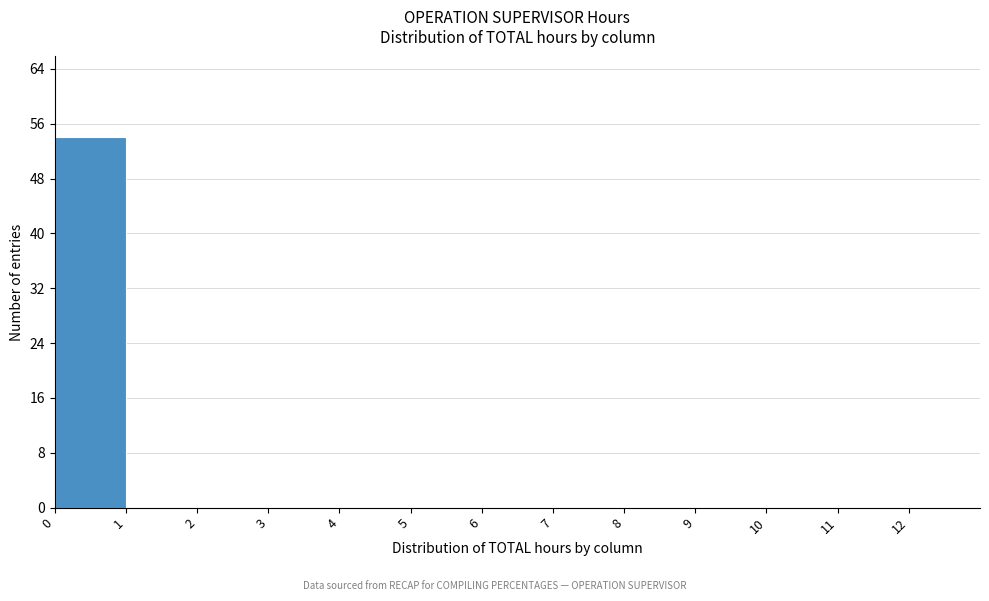

Over which range of the x-axis is the bar tallest?

0 to 1